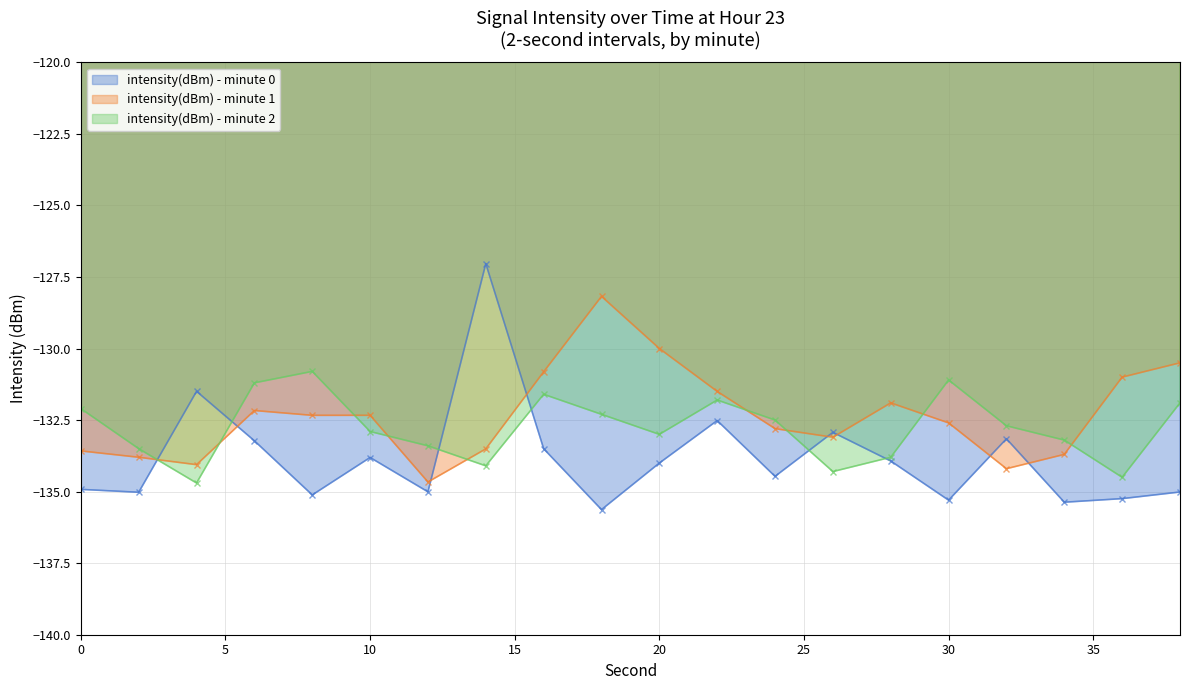

What is the highest value of the intensity(dBm) - minute 1 series?

-128.2